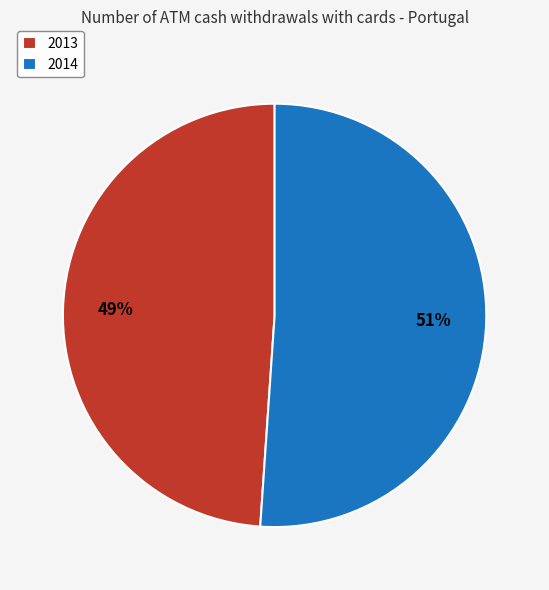

Which has a higher value, 2013 or 2014?

2014